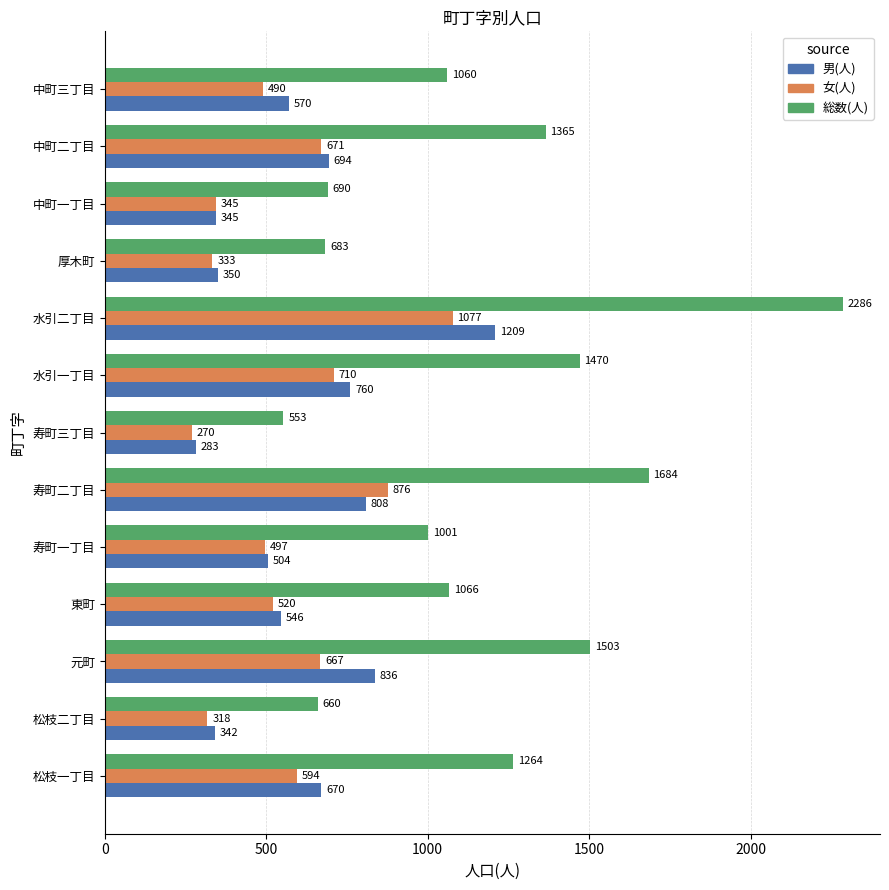

What are all the series names shown in the legend?

男(人), 女(人), 総数(人)